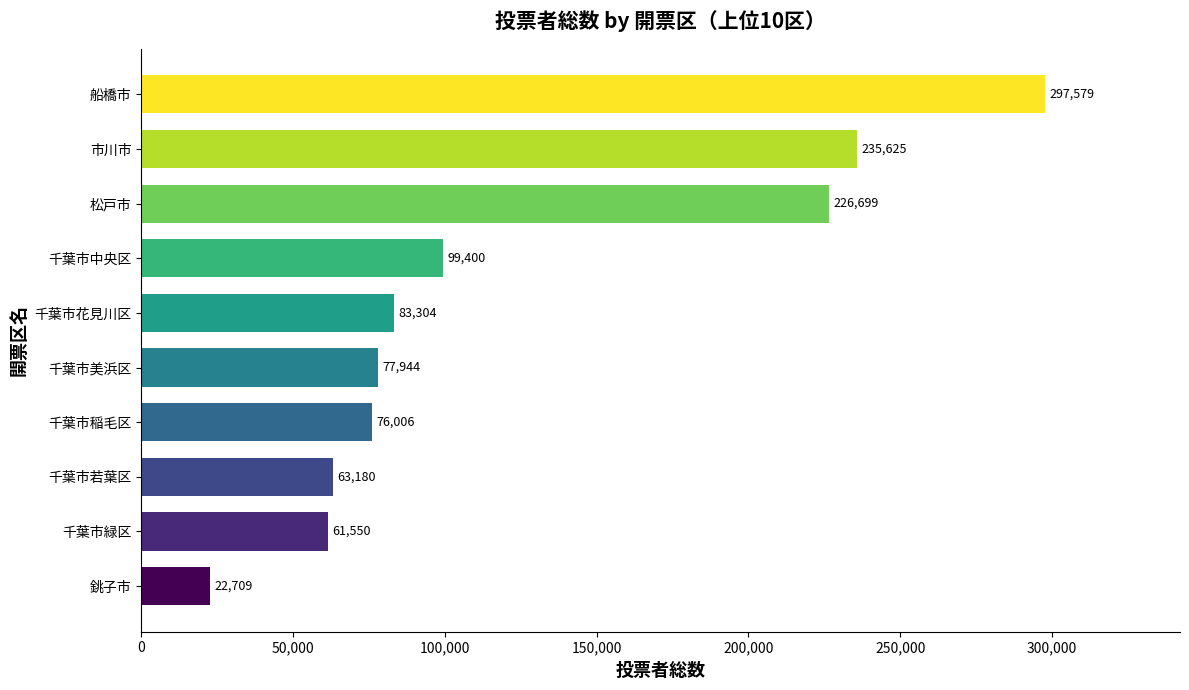

Rank the categories by value from lowest to highest.

銚子市, 千葉市緑区, 千葉市若葉区, 千葉市稲毛区, 千葉市美浜区, 千葉市花見川区, 千葉市中央区, 松戸市, 市川市, 船橋市